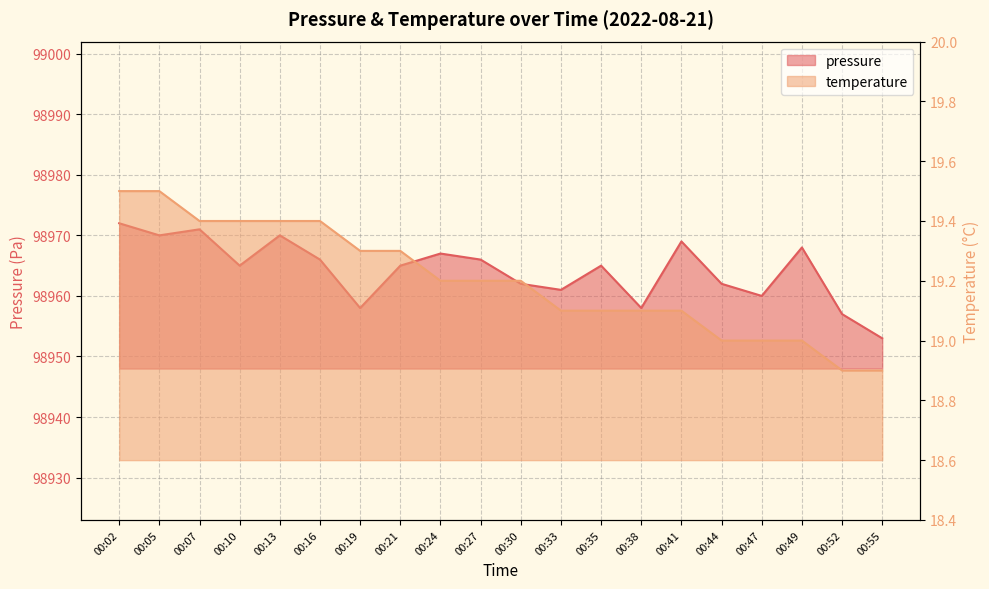

True or false: temperature and pressure intersect in this chart.

False